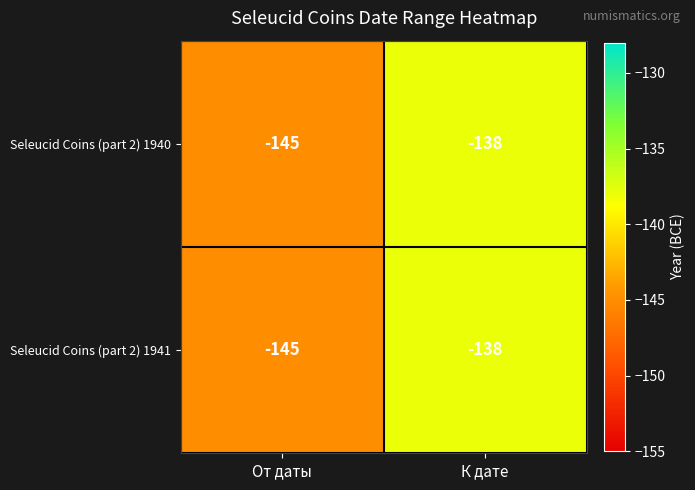

What is the minimum value shown in the chart?

-145